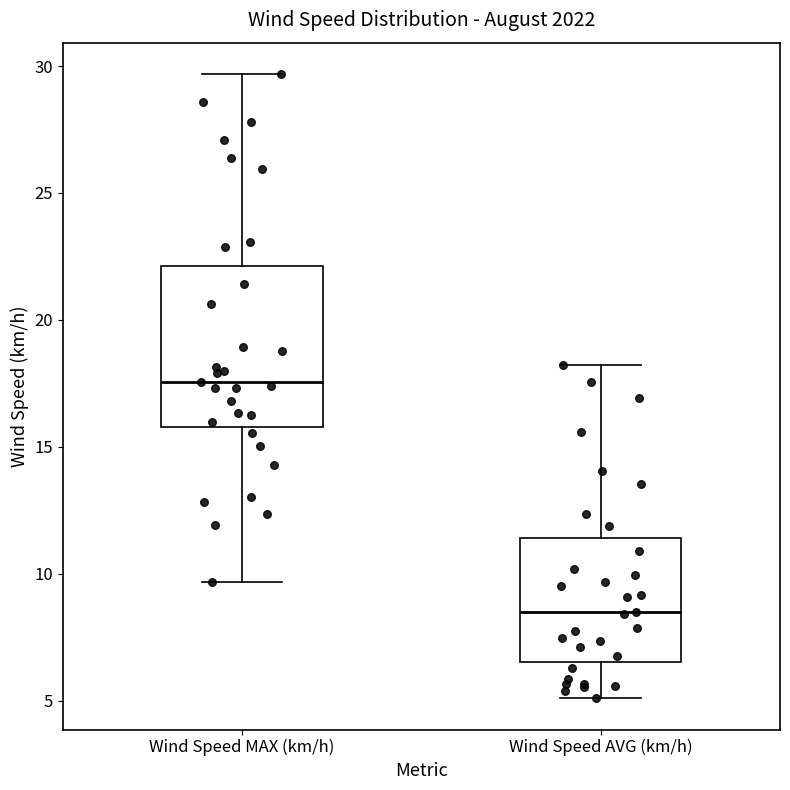

Reading left to right, transcribe this box plot: for each box, give where its median line is, the range the box spans, and where its two whiskers end, as read against the y-axis. The values are not printed on the chart, so give them approximately, as read against the axis.

Wind Speed MAX (km/h): median 17.5, box 16.0 to 22.0, whiskers 9.5 to 29.5
Wind Speed AVG (km/h): median 8.5, box 6.5 to 11.5, whiskers 5.0 to 18.0